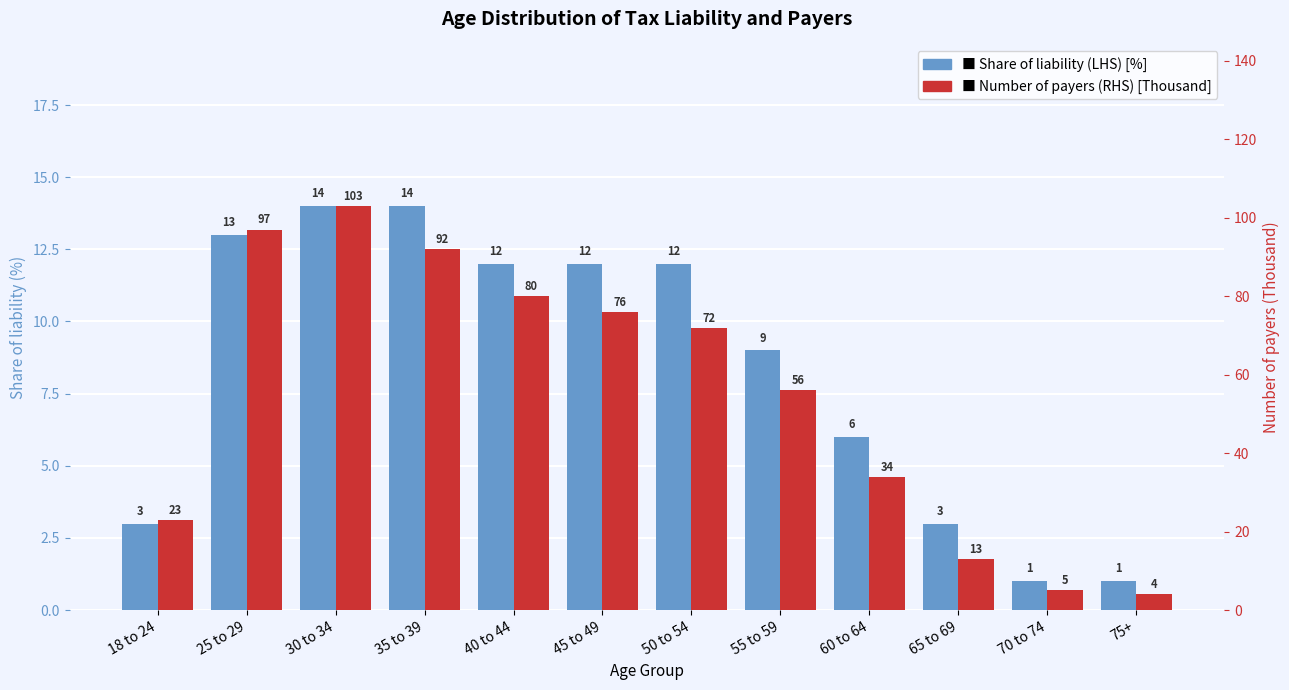

Is the value of Number of payers (RHS) [Thousand] at 65 to 69 greater than the value of Share of liability (LHS) [%] at 40 to 44?

Yes